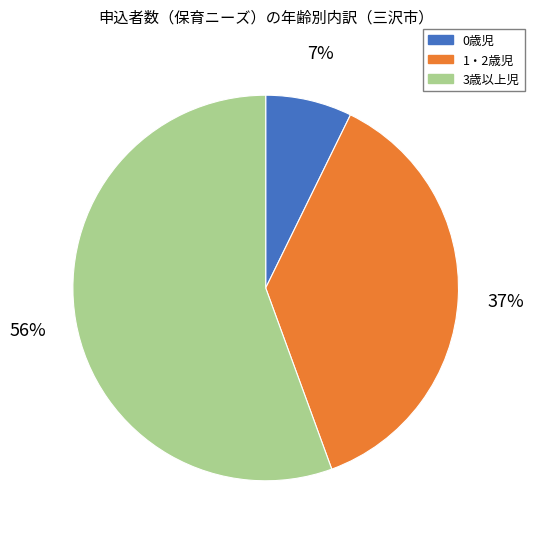

True or false: 0歳児 accounts for 13% of the total.

False